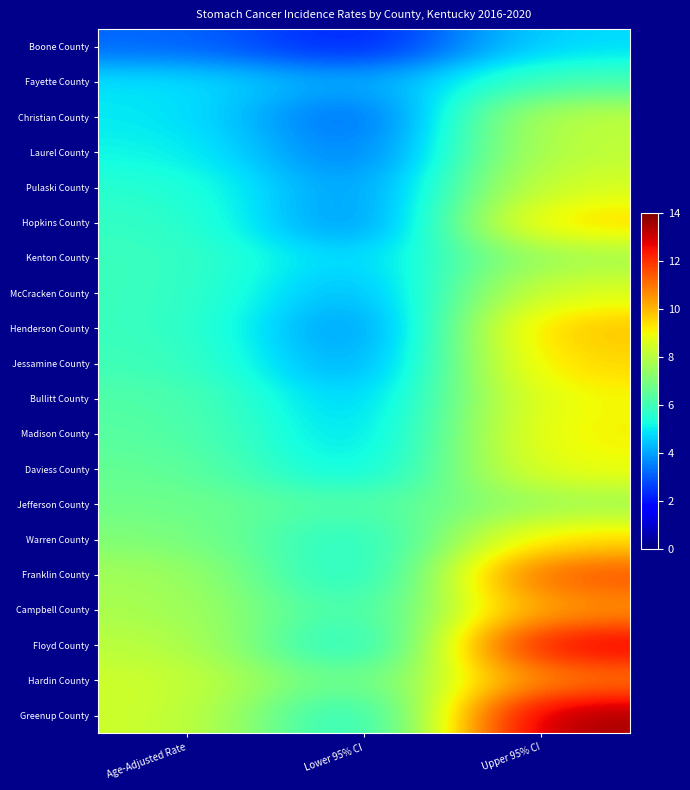

At Upper 95% CI, list the series in order from largest to smallest.

Greenup County, Floyd County, Franklin County, Hardin County, Campbell County, Henderson County, Hopkins County, Jessamine County, Warren County, Madison County, Bullitt County, Daviess County, McCracken County, Pulaski County, Christian County, Laurel County, Kenton County, Jefferson County, Fayette County, Boone County